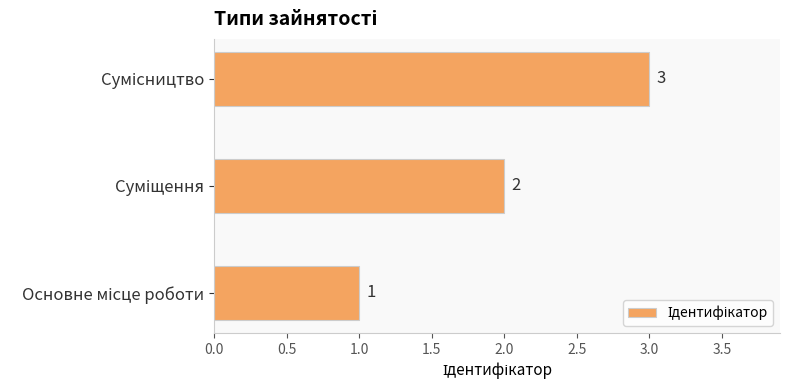

What is the greatest value displayed?

3